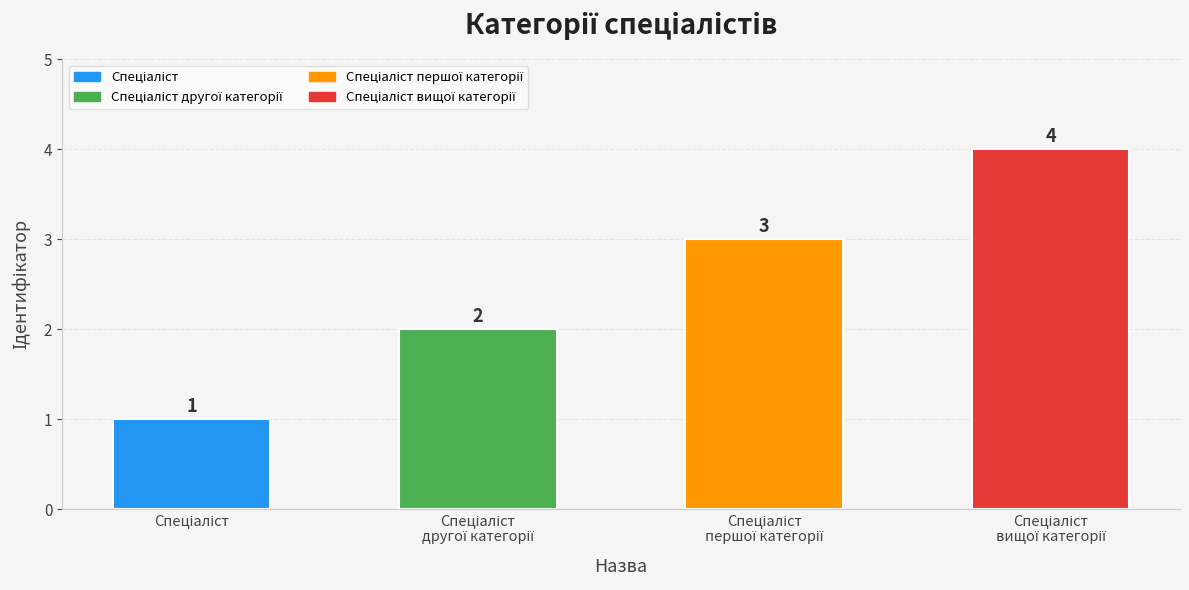

What is the greatest value displayed?

4